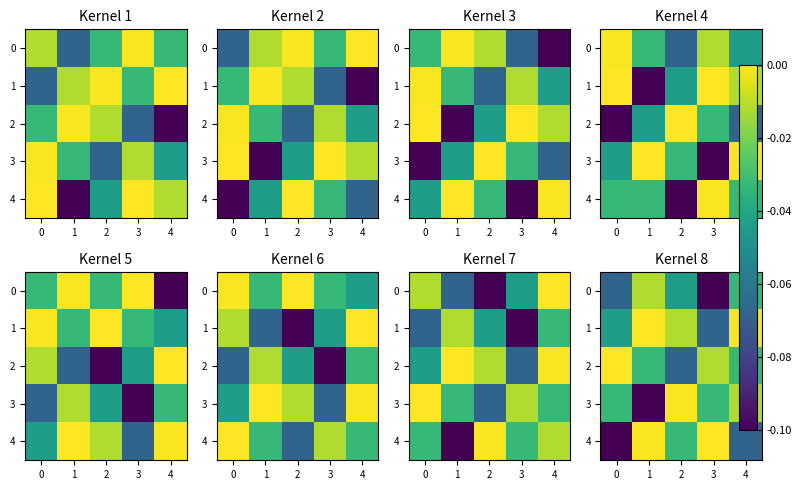

The value of 2 at 1 is -0.0. True or false?

True